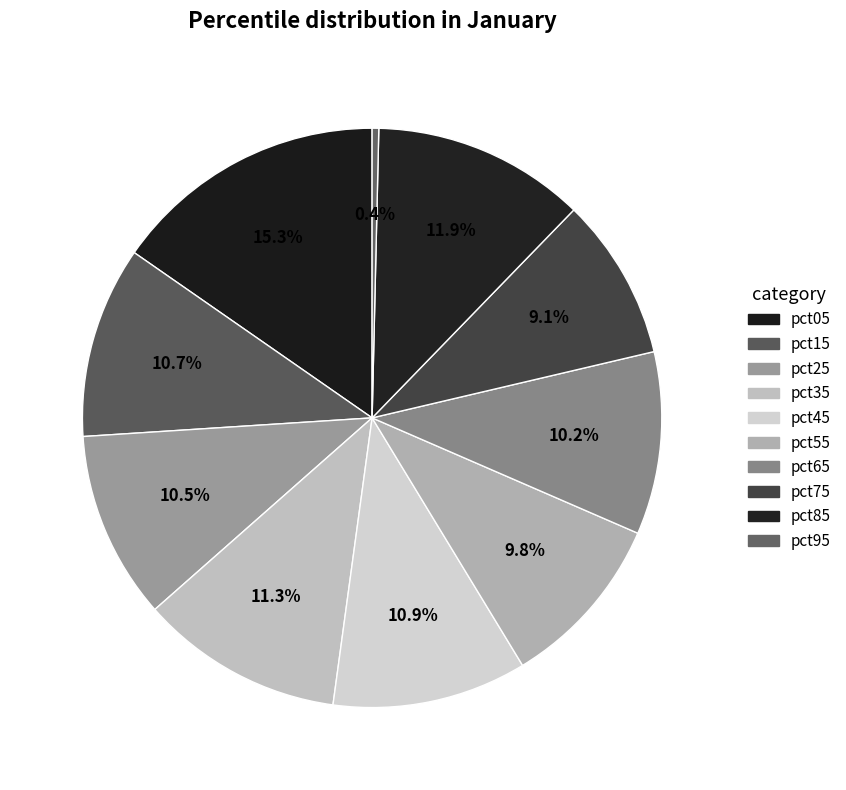

Combined, do pct35 and pct15 account for over 50%?

No